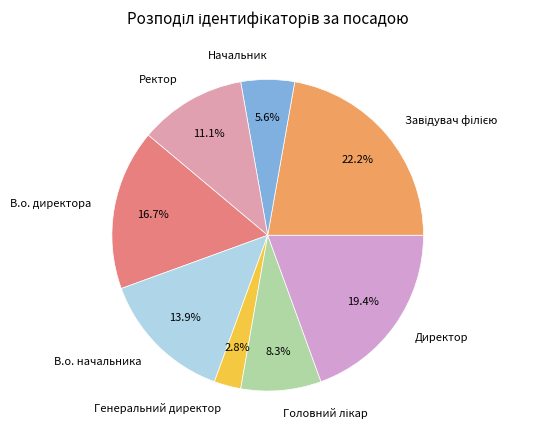

Approximately how many times larger is the value at Ректор compared to Генеральний директор?

4.0